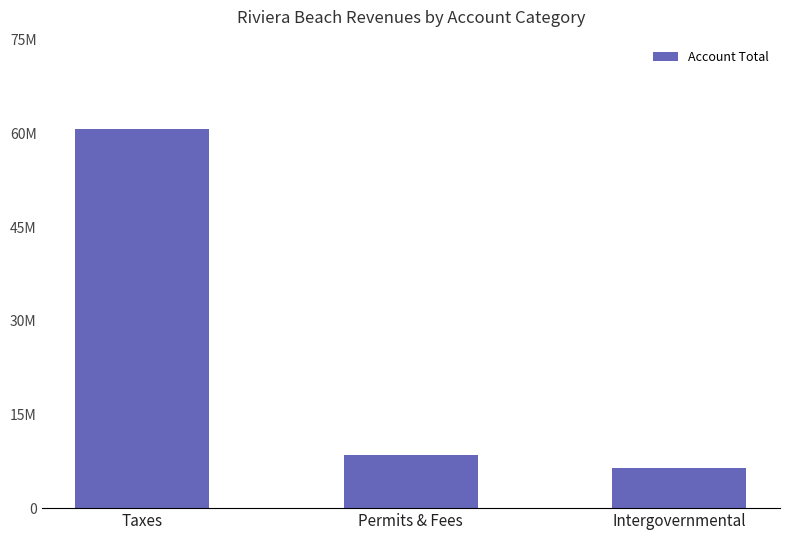

What is the minimum value shown in the chart?

6478231